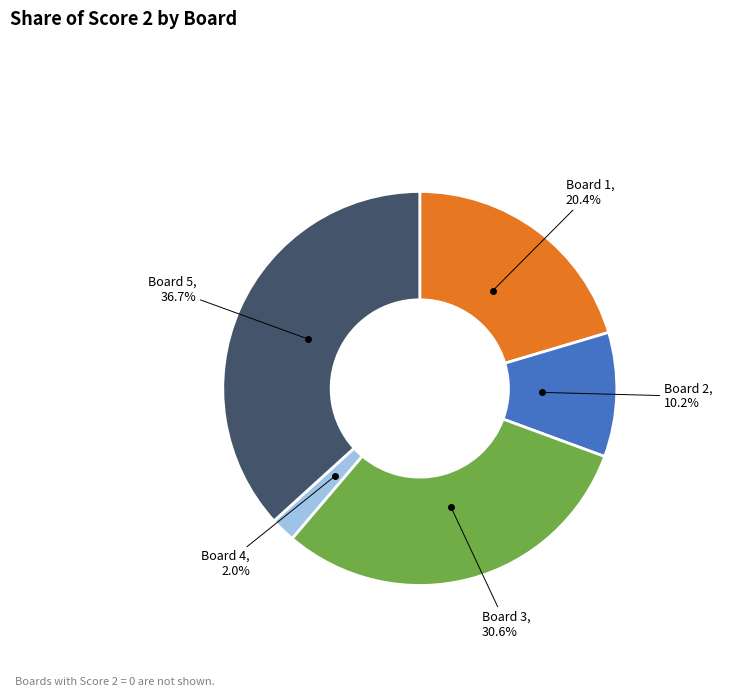

Is there any slice that represents more than half of the pie?

No